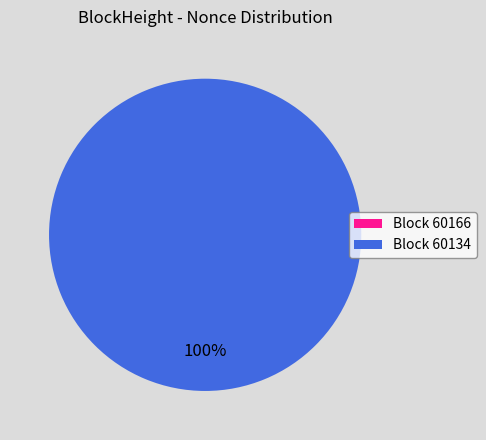

How many slices are in this pie chart?

2